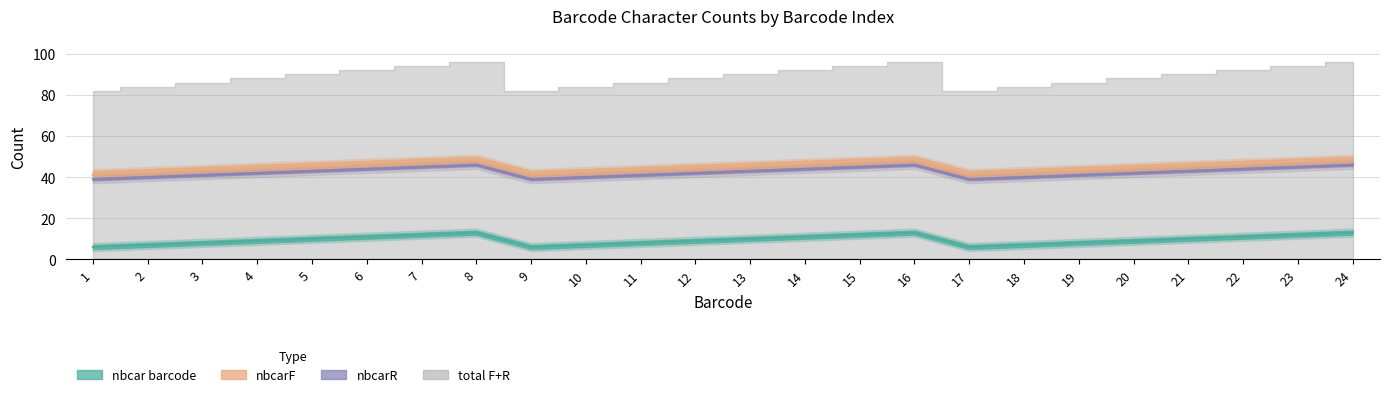

What is the approximate value of nbcarR at 3?

41